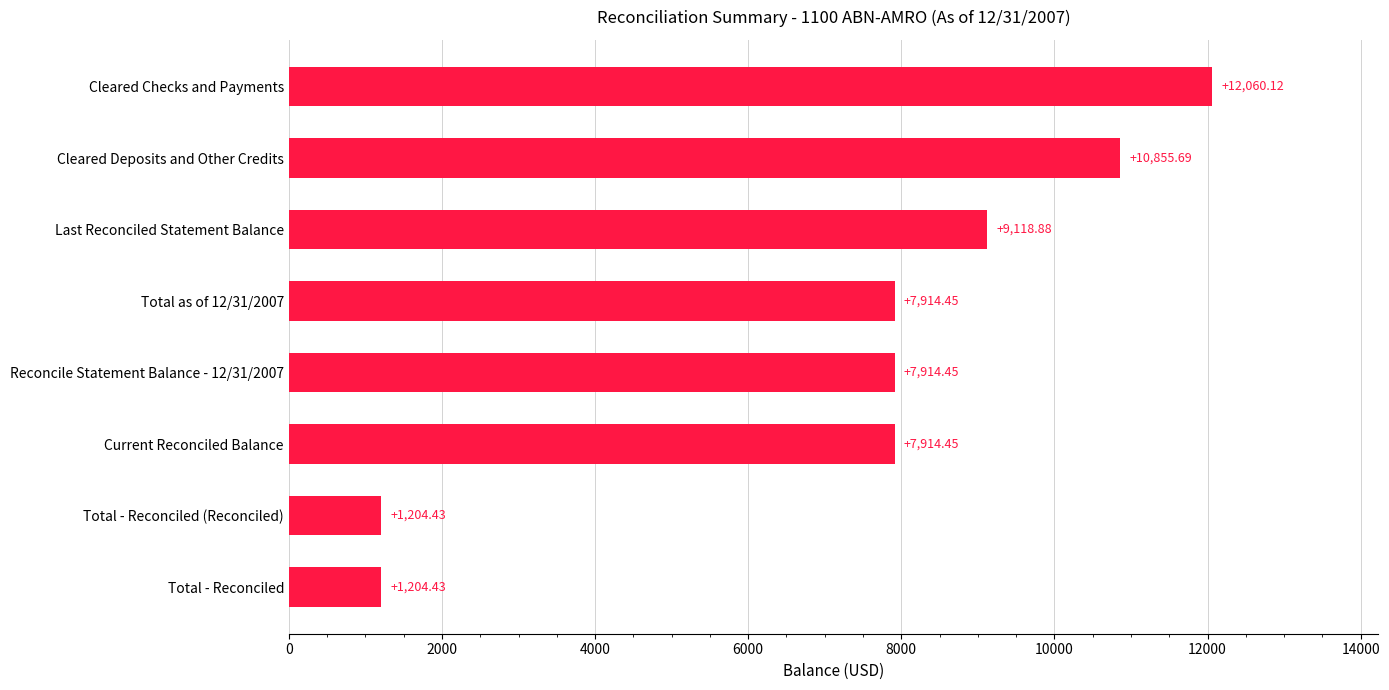

What is the difference between the maximum and second lowest values?

10855.7